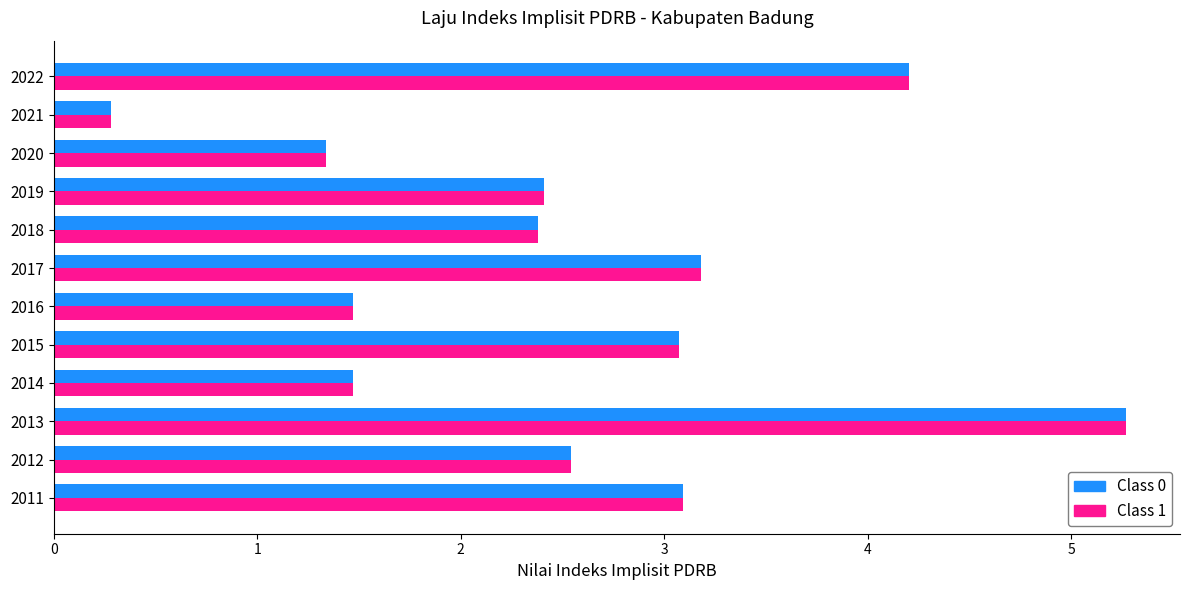

What is the average value of the Class 0 series?

2.6